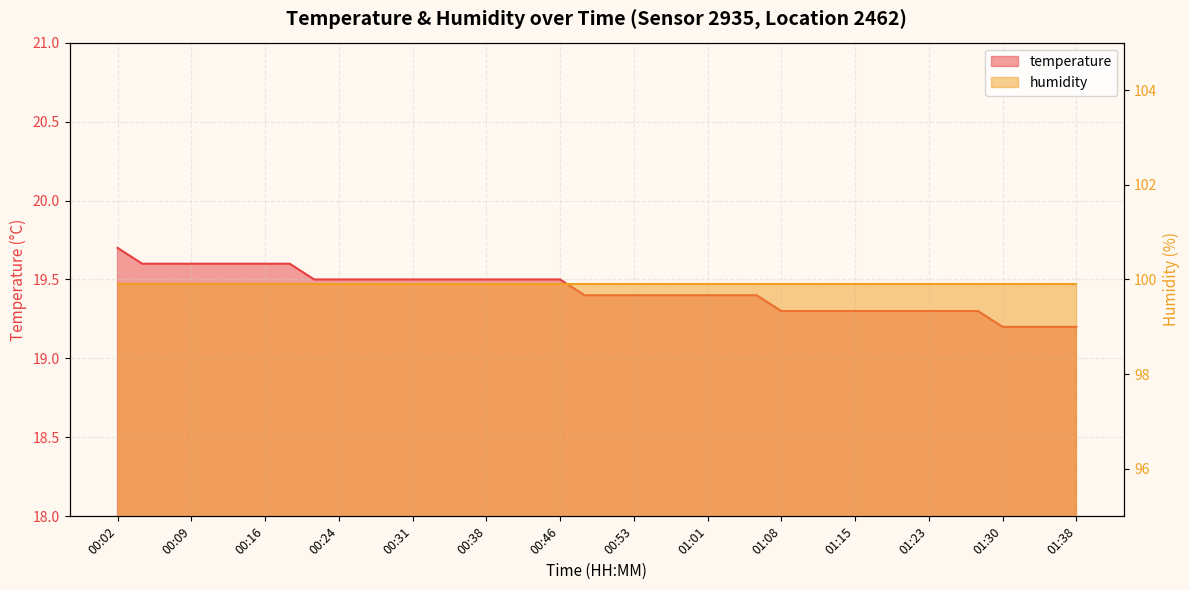

What is the average value?

19.4